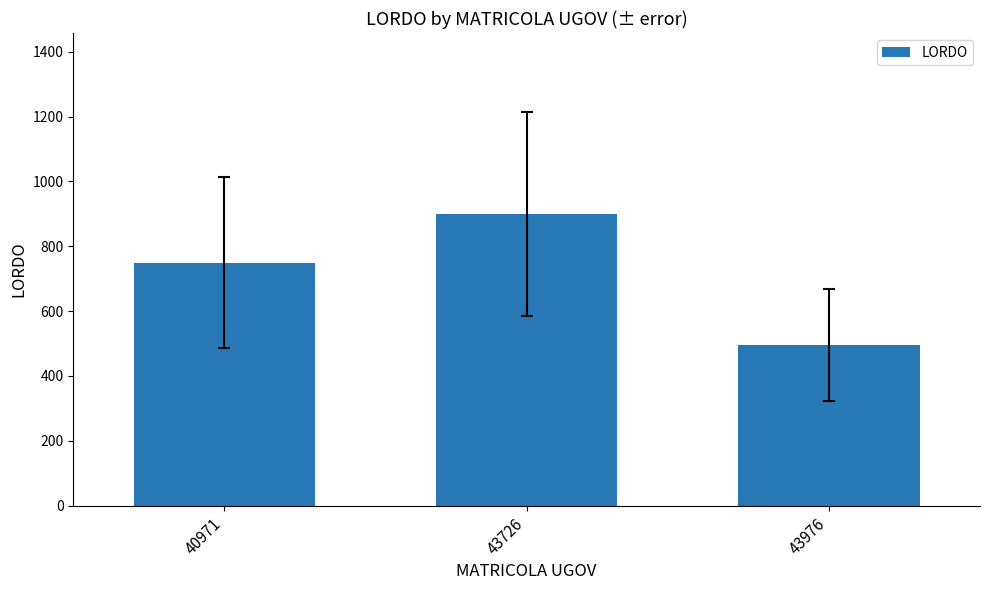

Count the values in the range 495 to 900.

3